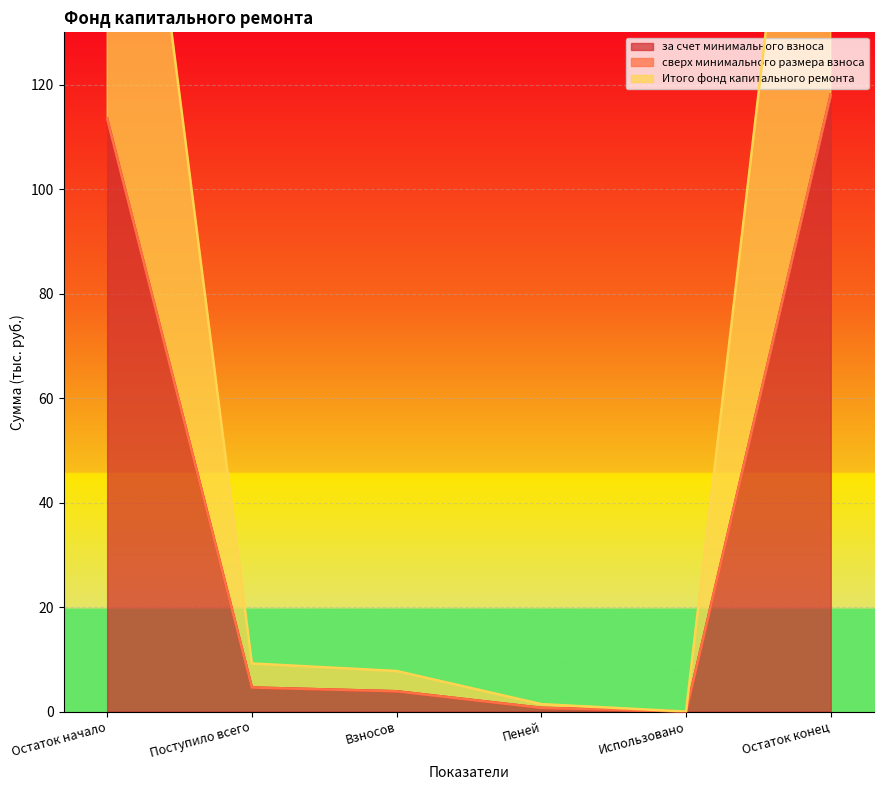

True or false: Итого фонд капитального ремонта and за счет минимального взноса cross at least once.

False